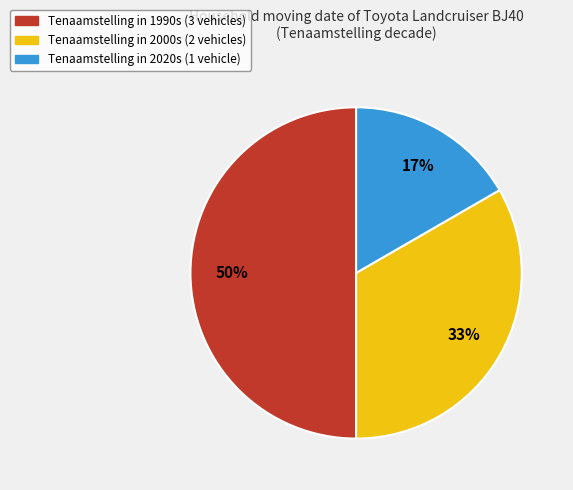

To the nearest percent, what is the difference between the largest and smallest slice percentages?

33%